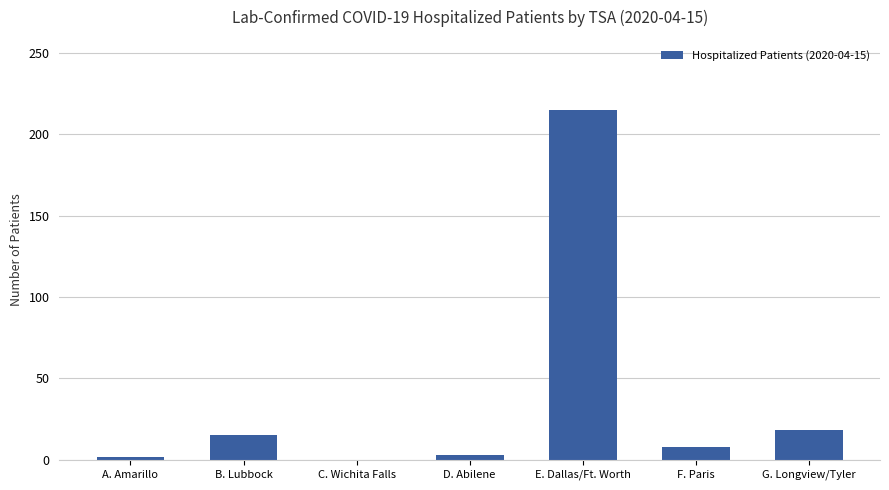

What is the sum of all values?

261